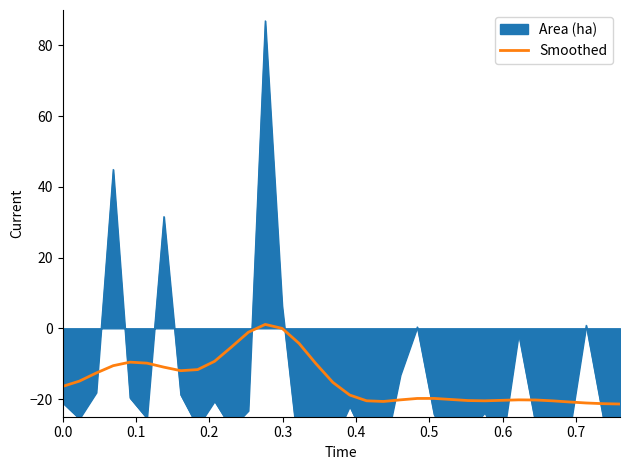

What is the minimum value for Smoothed?

-21.4